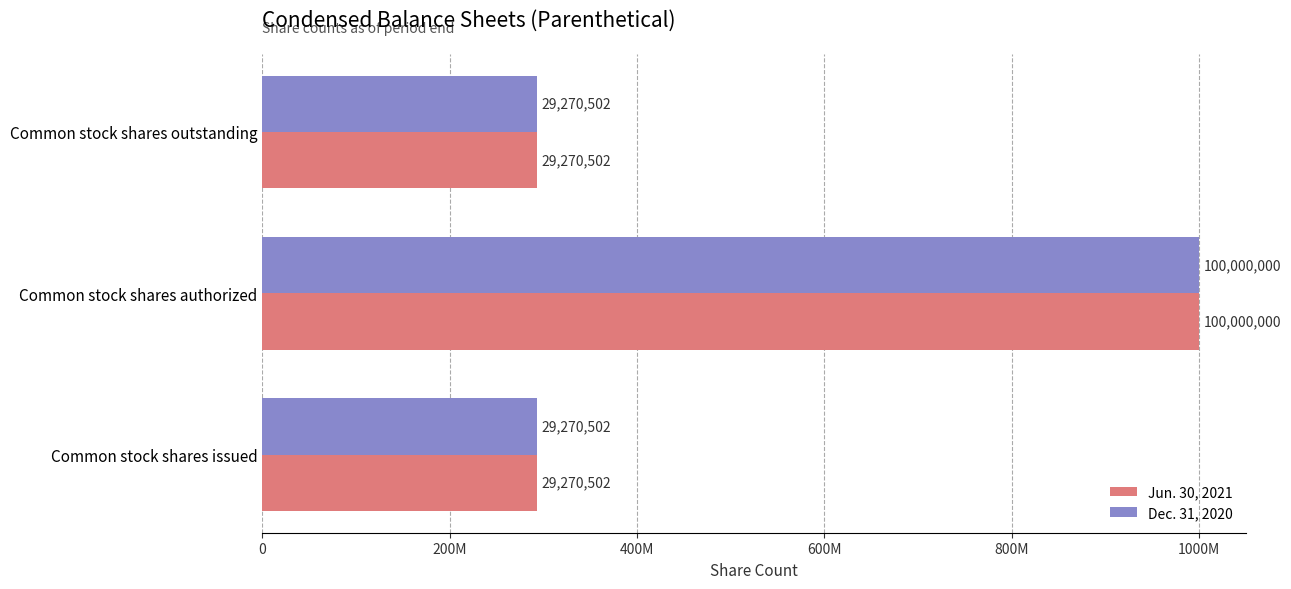

What are all the series names shown in the legend?

Jun. 30, 2021, Dec. 31, 2020